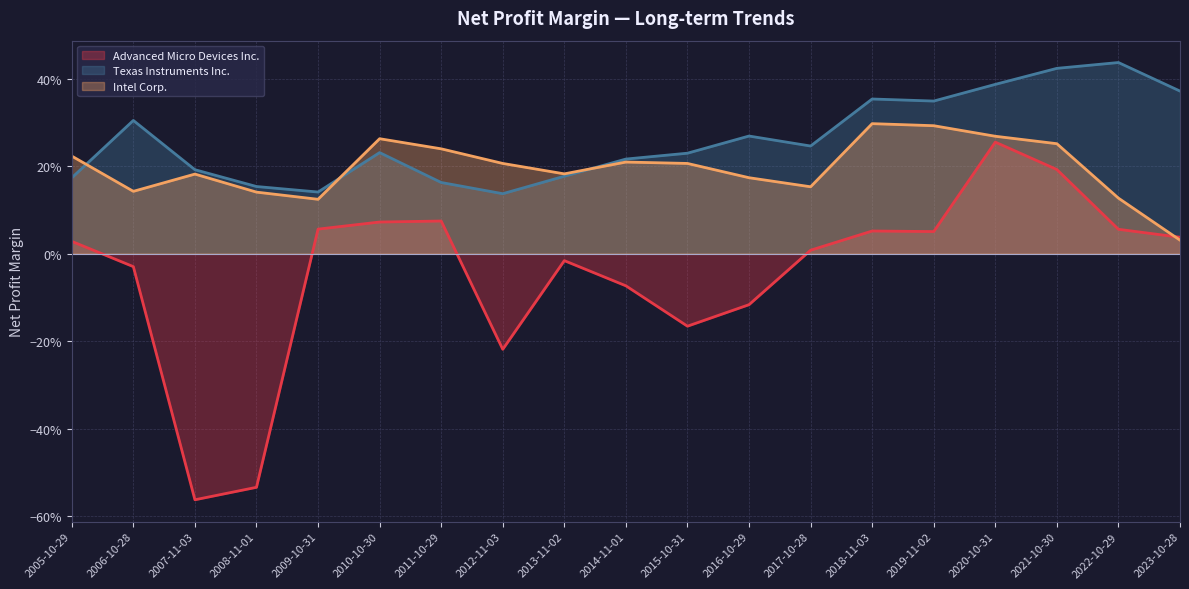

What is the minimum value shown in the chart?

-0.6